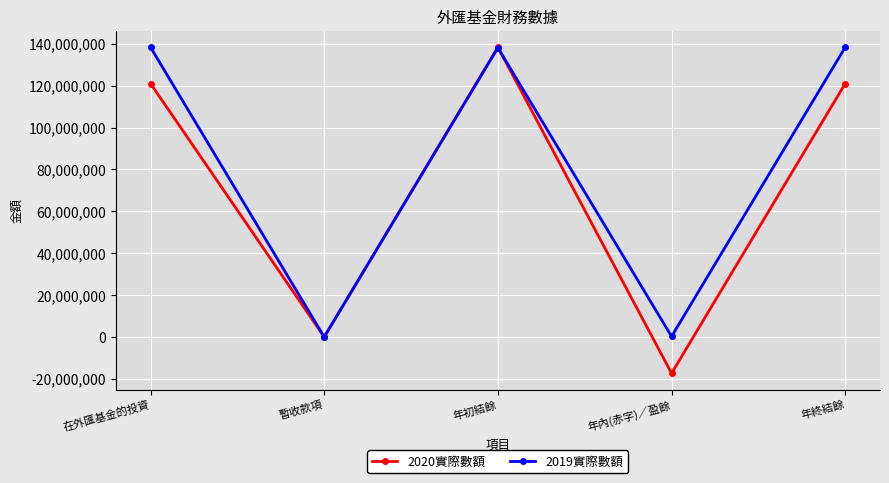

List the series in order of their overall mean, lowest first.

2020實際數額, 2019實際數額